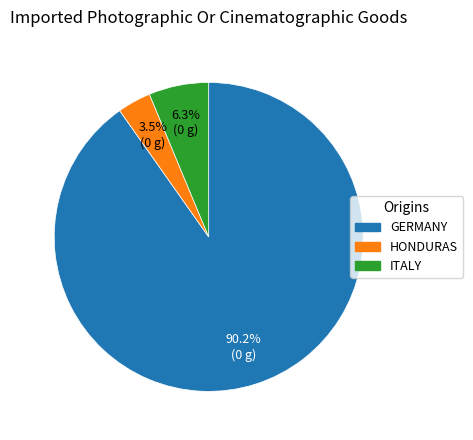

Is there any slice that represents more than half of the pie?

Yes